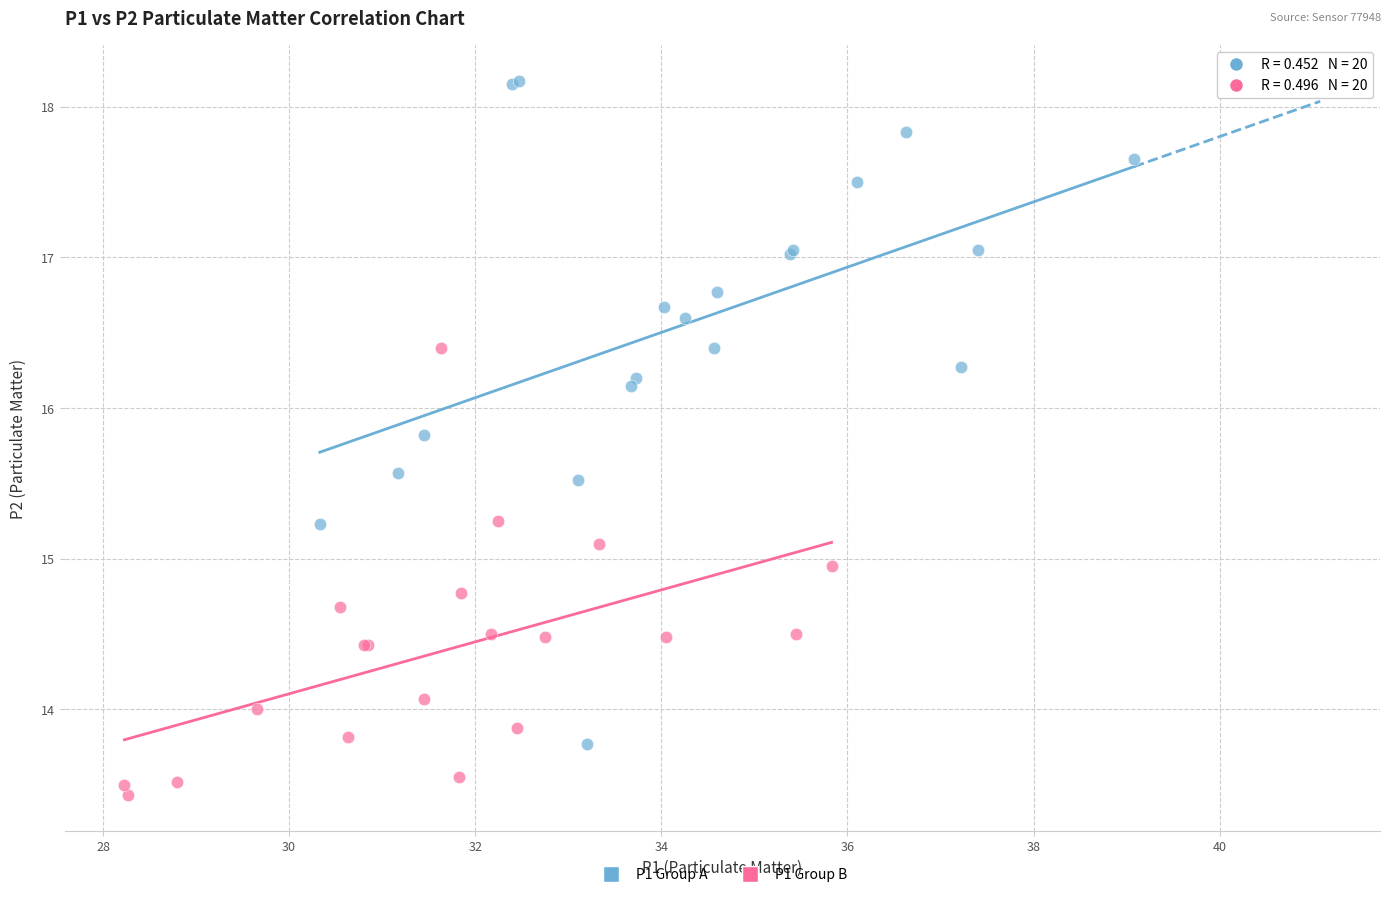

Which series contains the highest Y value?

P1 Group A